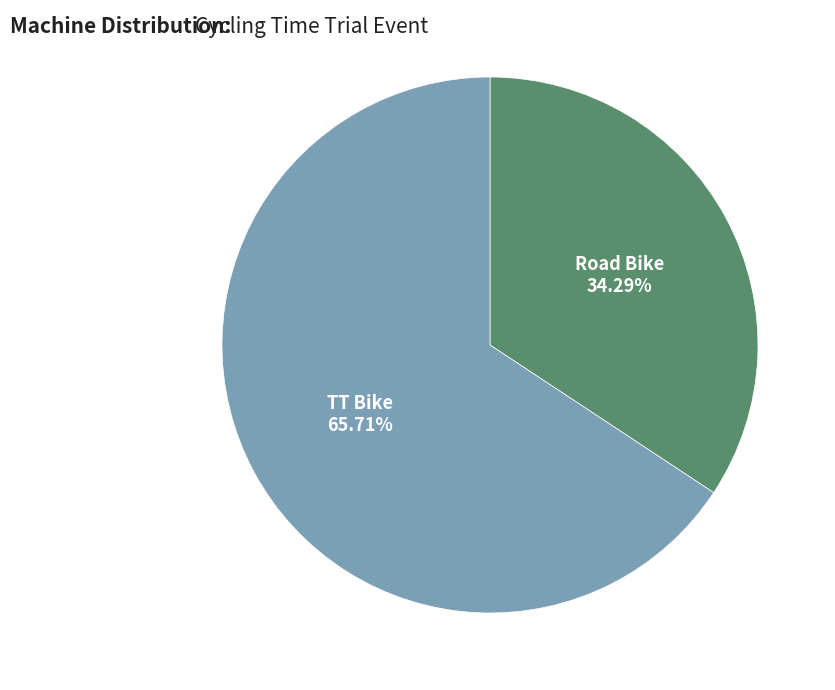

Is there any slice that represents more than half of the pie?

Yes